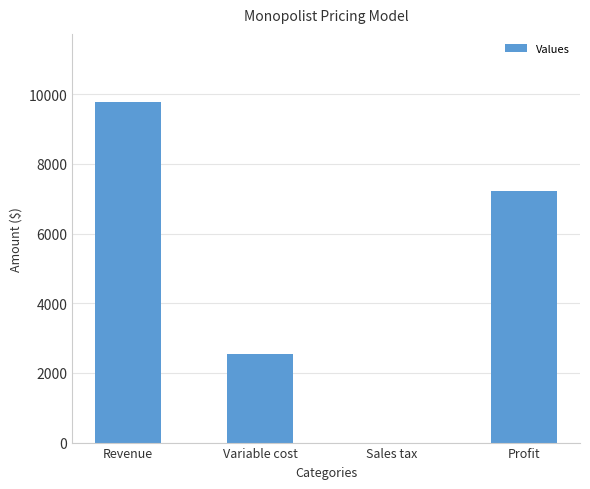

Is it true that the value at Profit is 10593?

False